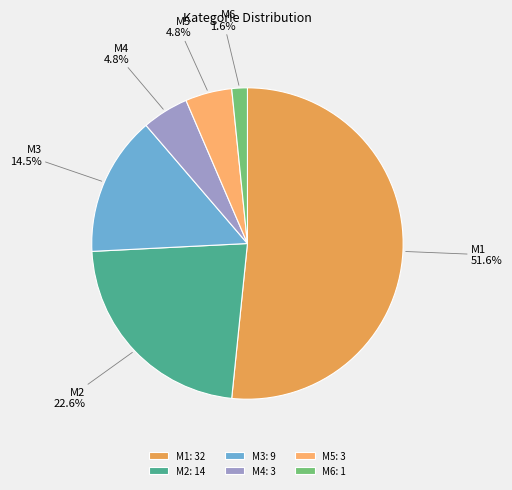

Count the number of slices in the pie.

6